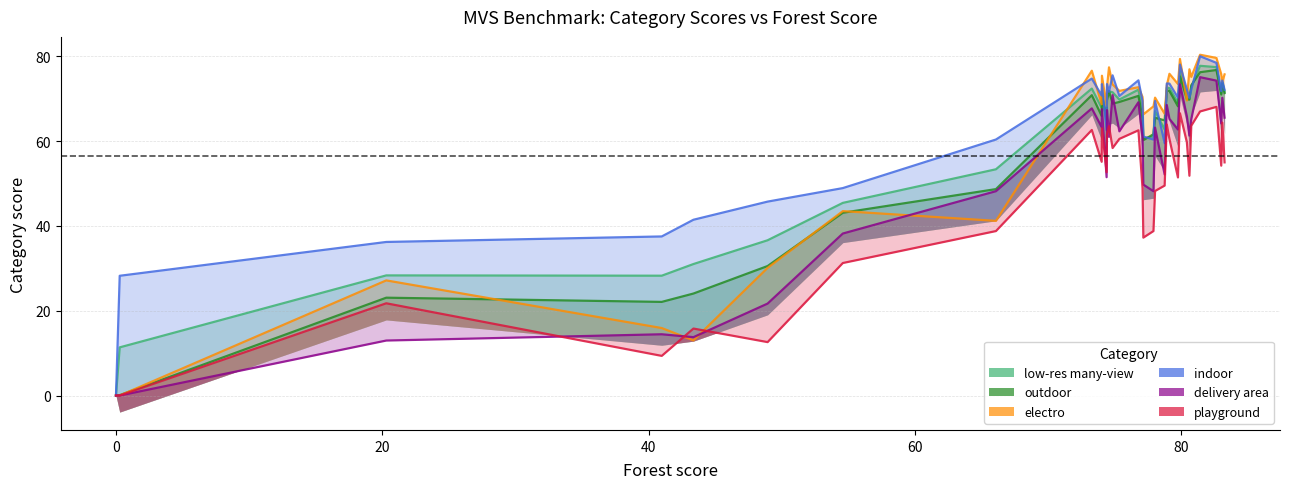

How many lines are shown in the chart?

6